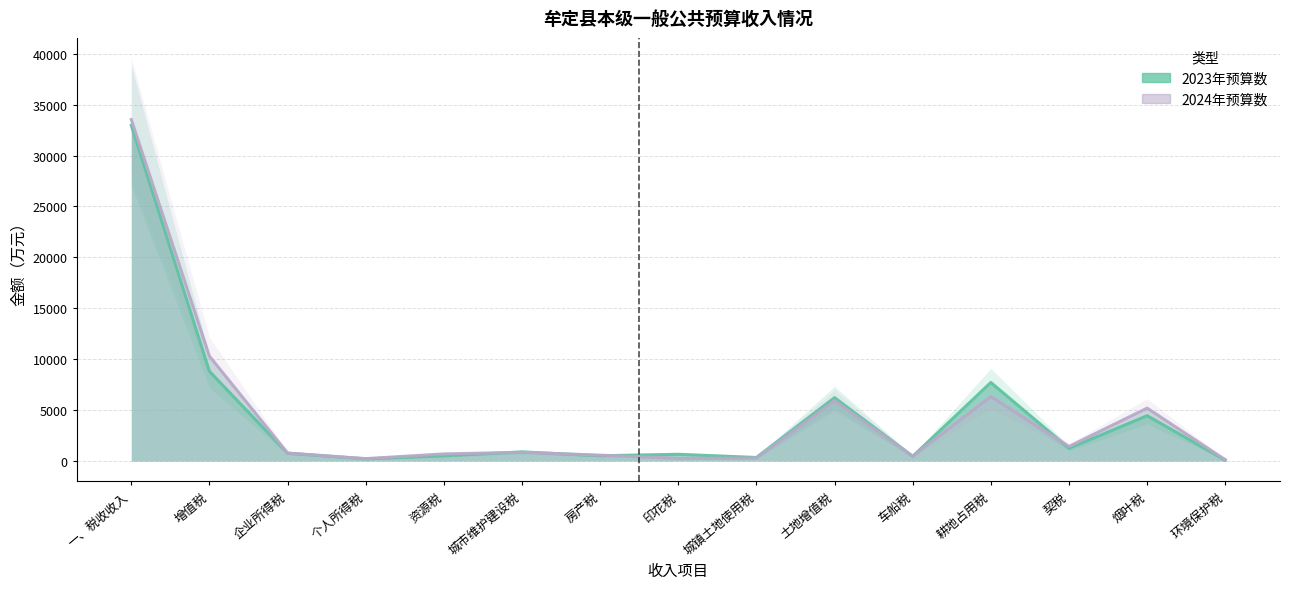

Where is the first local minimum for 2024年预算数?

个人所得税